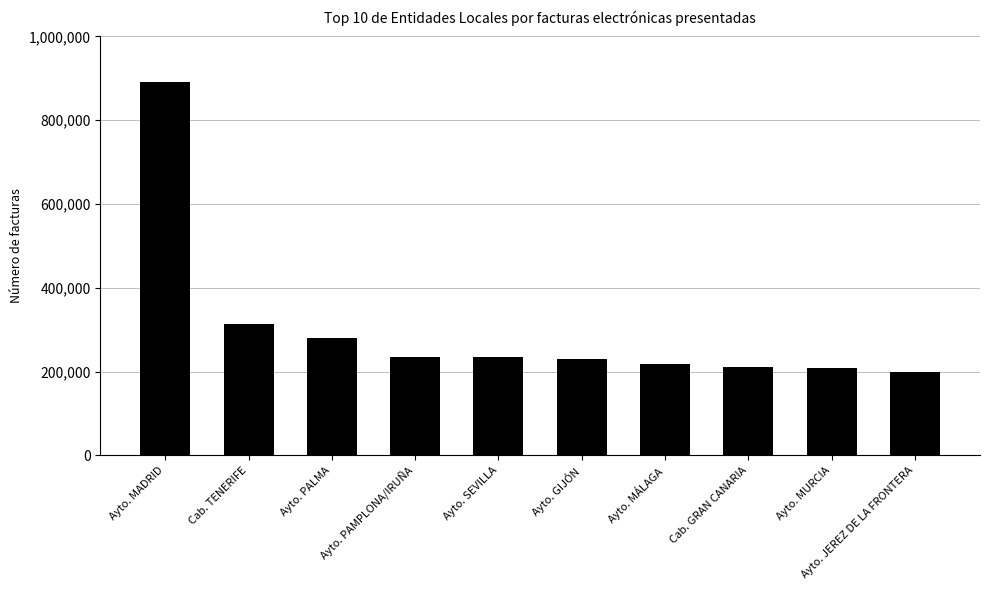

The value at Ayto. SEVILLA is 115993. True or false?

False